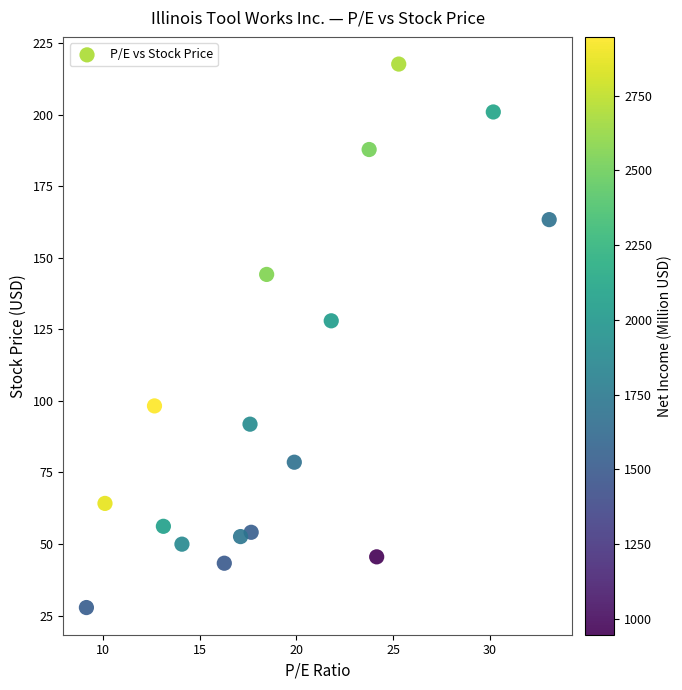

What is the range of X values (max minus min)?

23.9